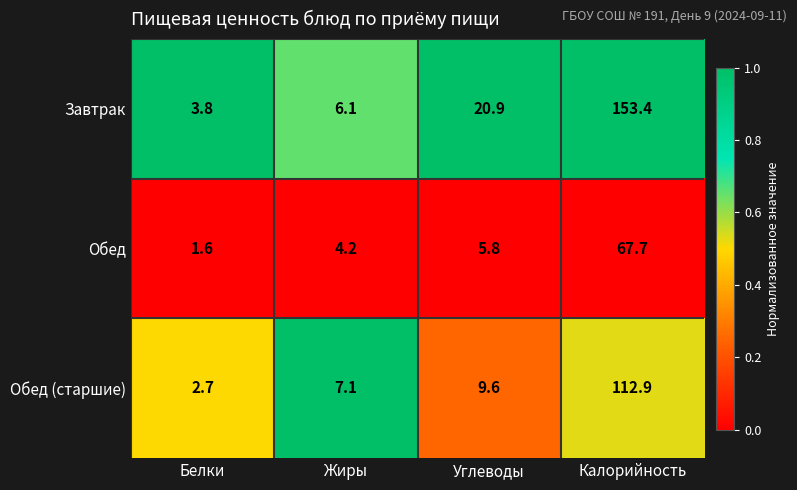

Which series has the largest total across all categories?

Завтрак